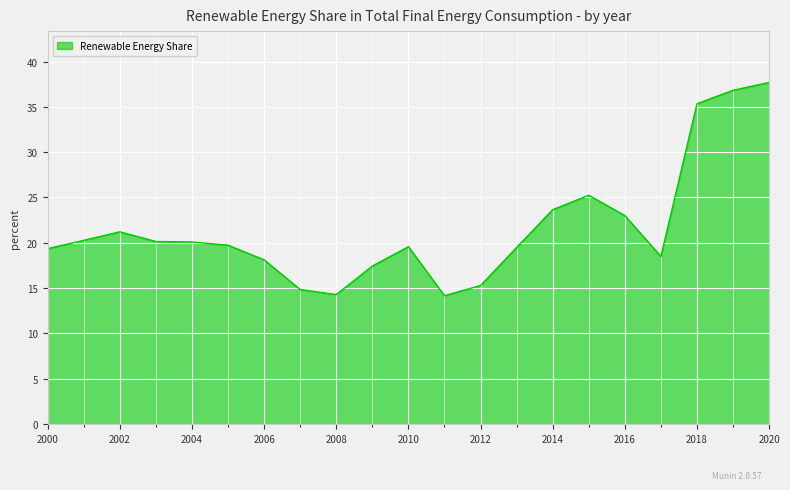

What is the maximum value shown in the chart?

37.7